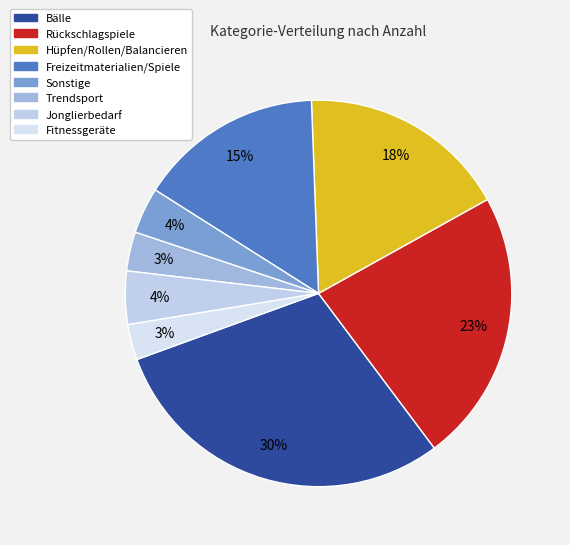

To the nearest percent, what is the difference between the Fitnessgeräte and Freizeitmaterialien/Spiele slice percentages?

12%